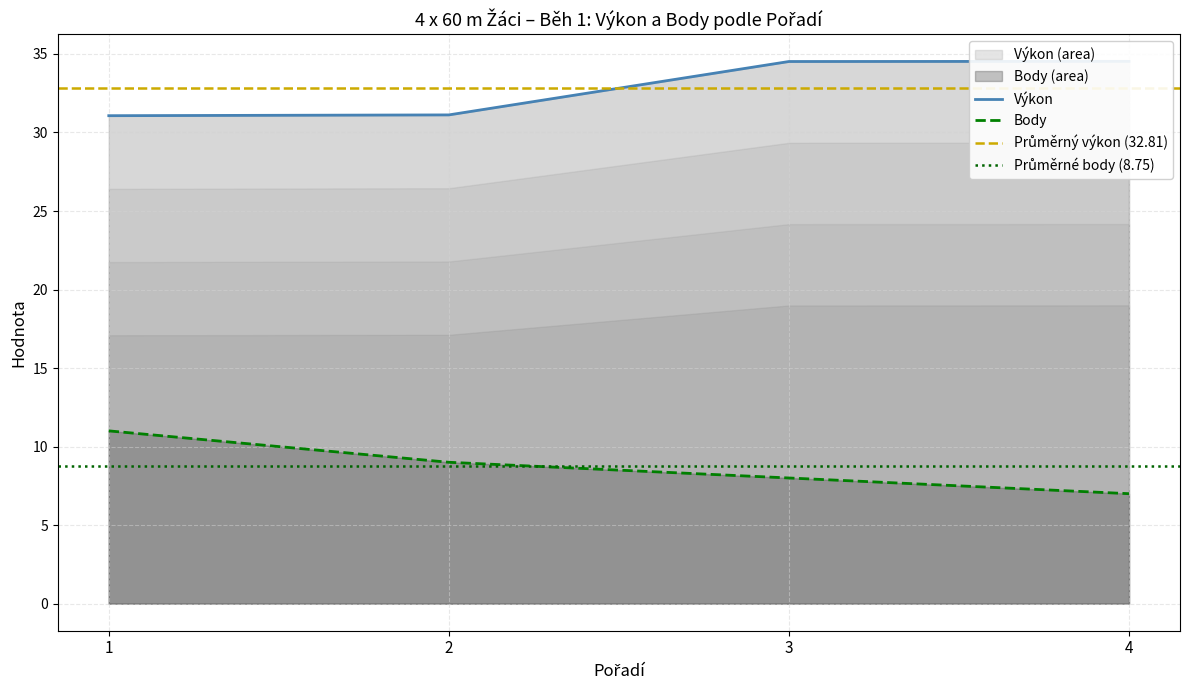

What value does the Body series have at 2?

9